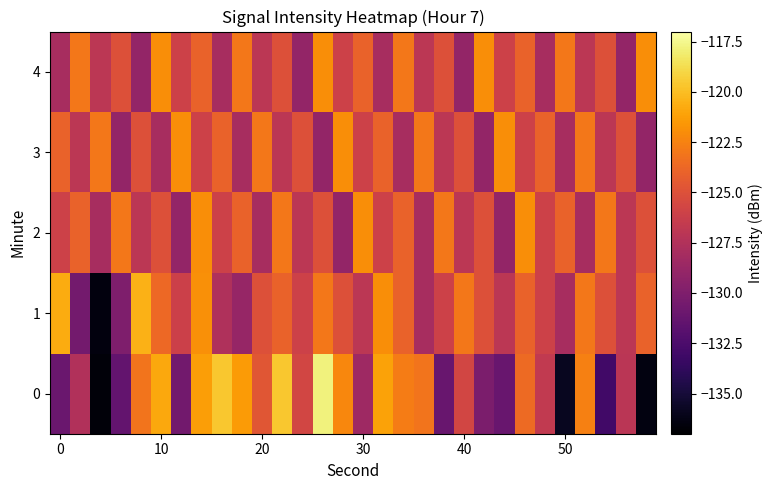

What is the smallest value displayed?

-136.7